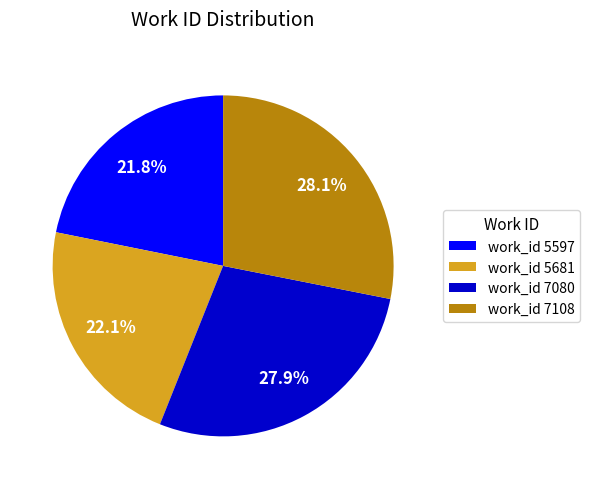

Is the sum of work_id 7108 and work_id 7080 greater than half?

Yes